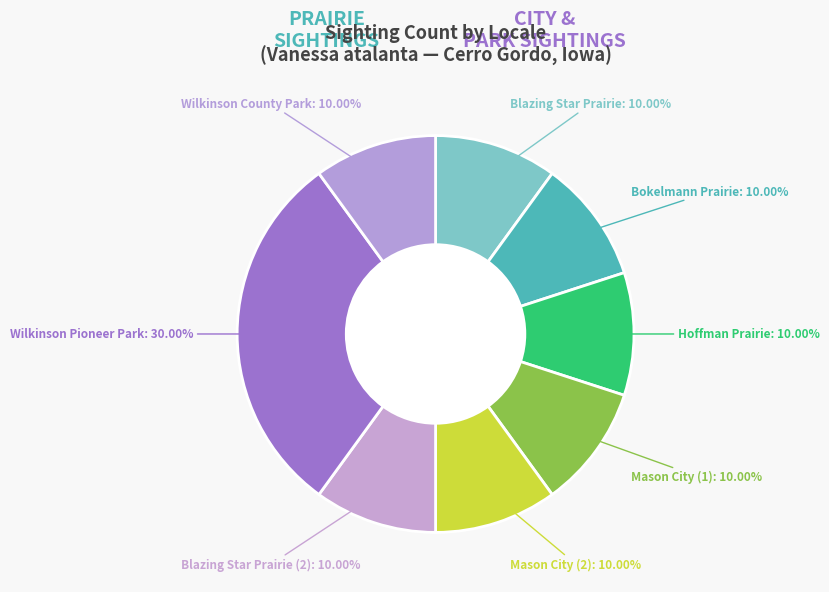

Is the sum of Mason City (1) and Blazing Star Prairie greater than half?

No